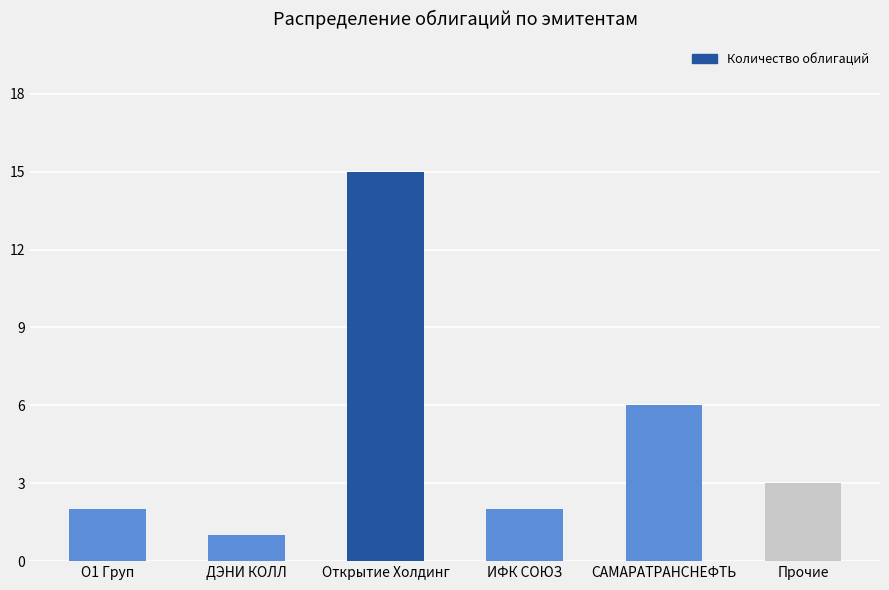

Where is the data nearest to the value 8?

САМАРАТРАНСНЕФТЬ